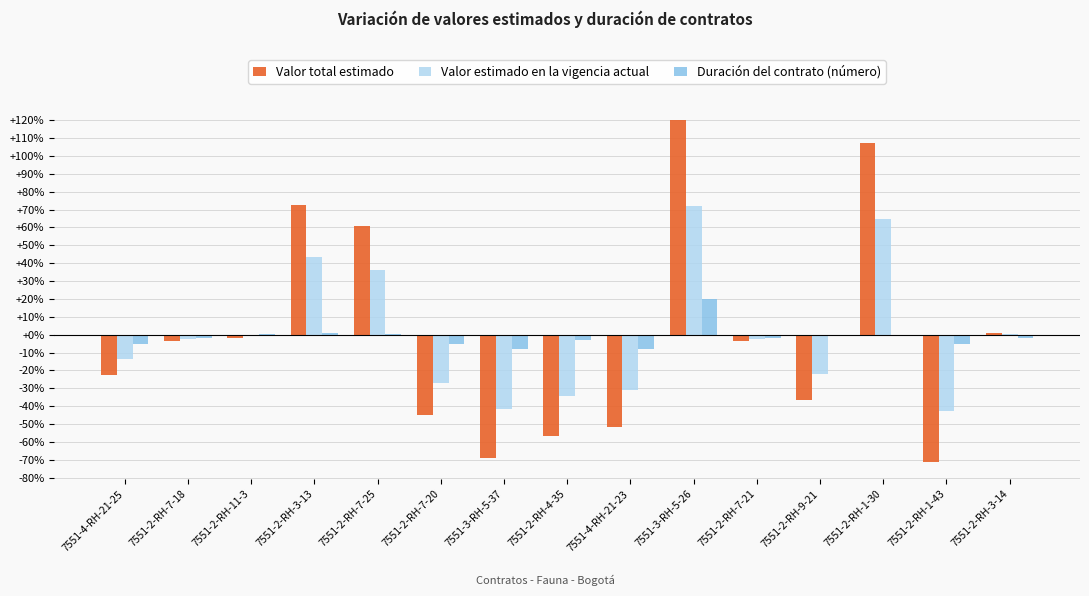

The value of Valor estimado en la vigencia actual at 7551-2-RH-1-30 is 64.5. True or false?

True